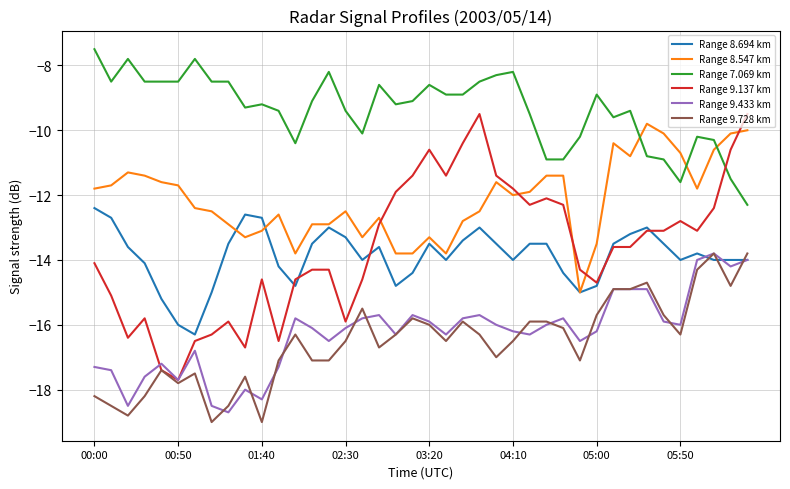

What is the average value of the Range 9.433 km series?

-16.3